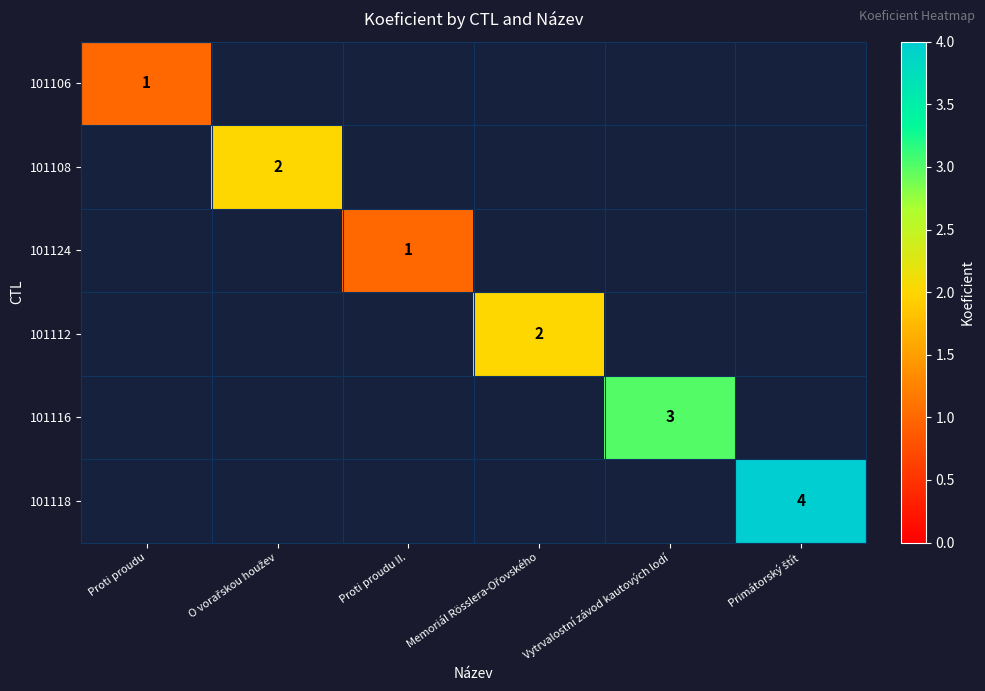

What is the smallest value displayed?

1.0